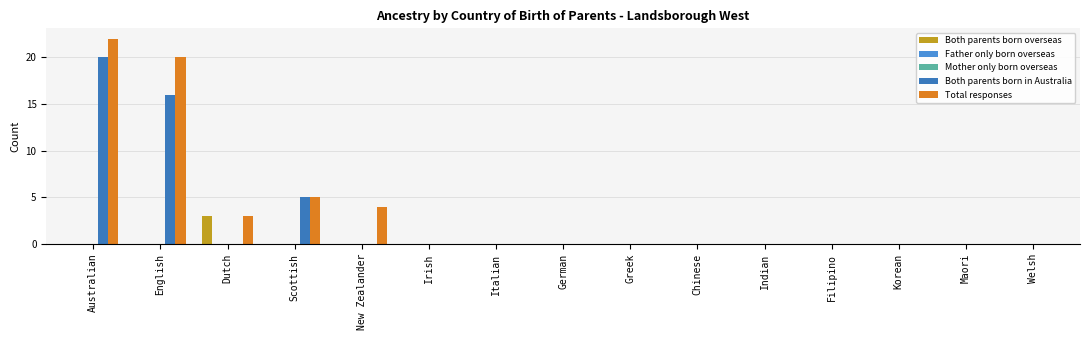

Which series has the largest total across all categories?

Total responses